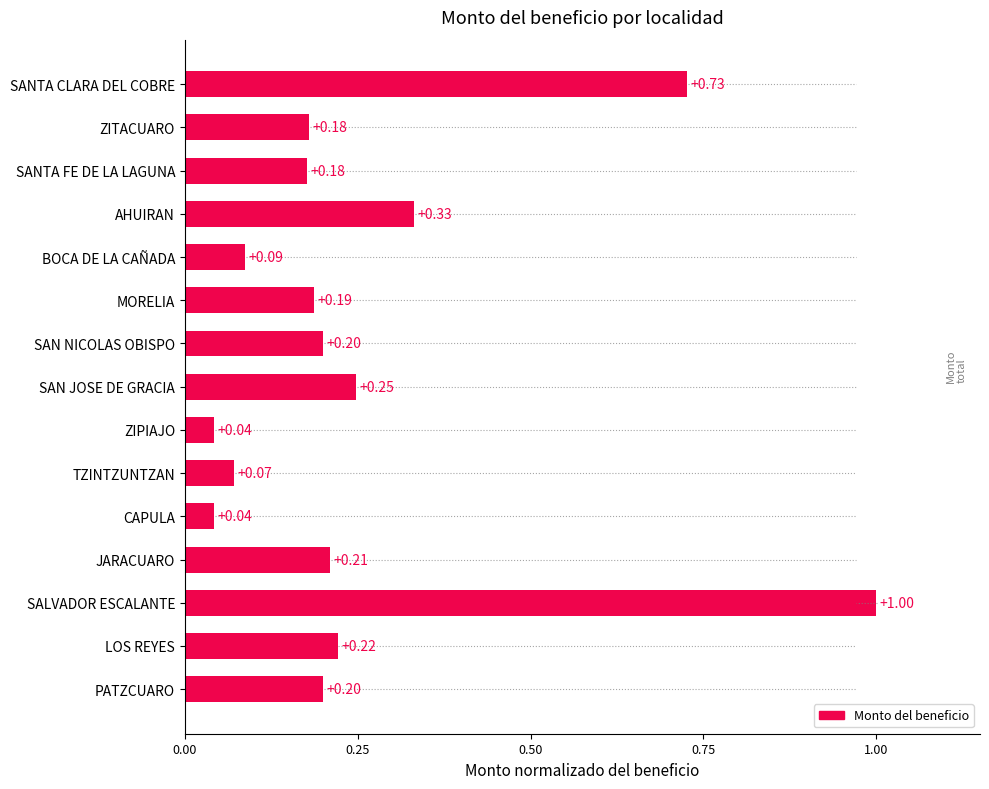

Which label corresponds to the largest value in the chart?

SALVADOR ESCALANTE